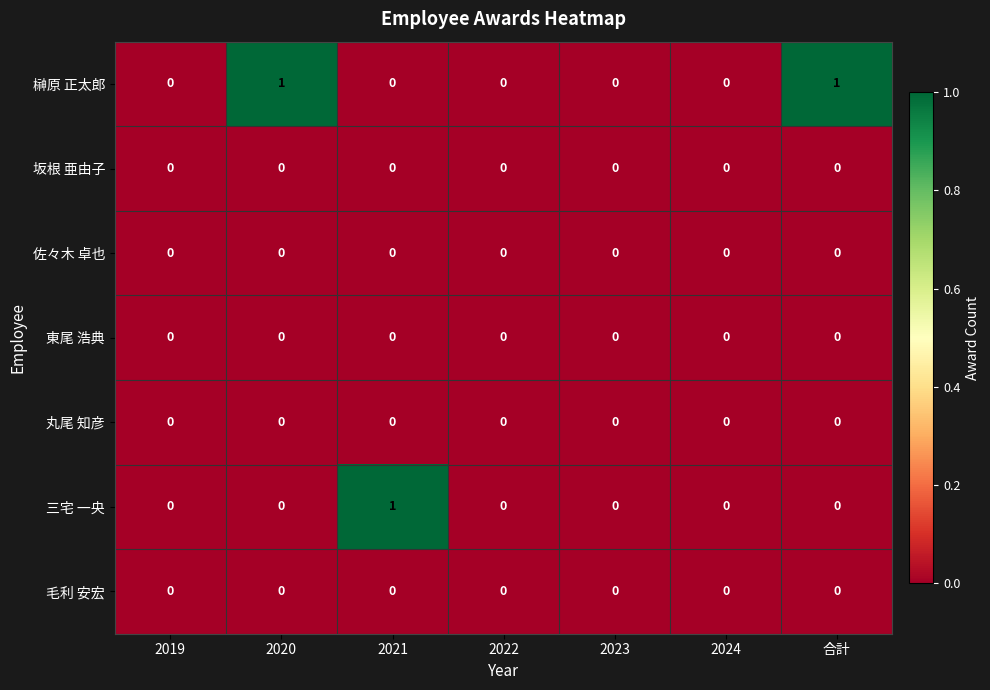

The 坂根 亜由子 series shows 0 at 2021. True or false?

True